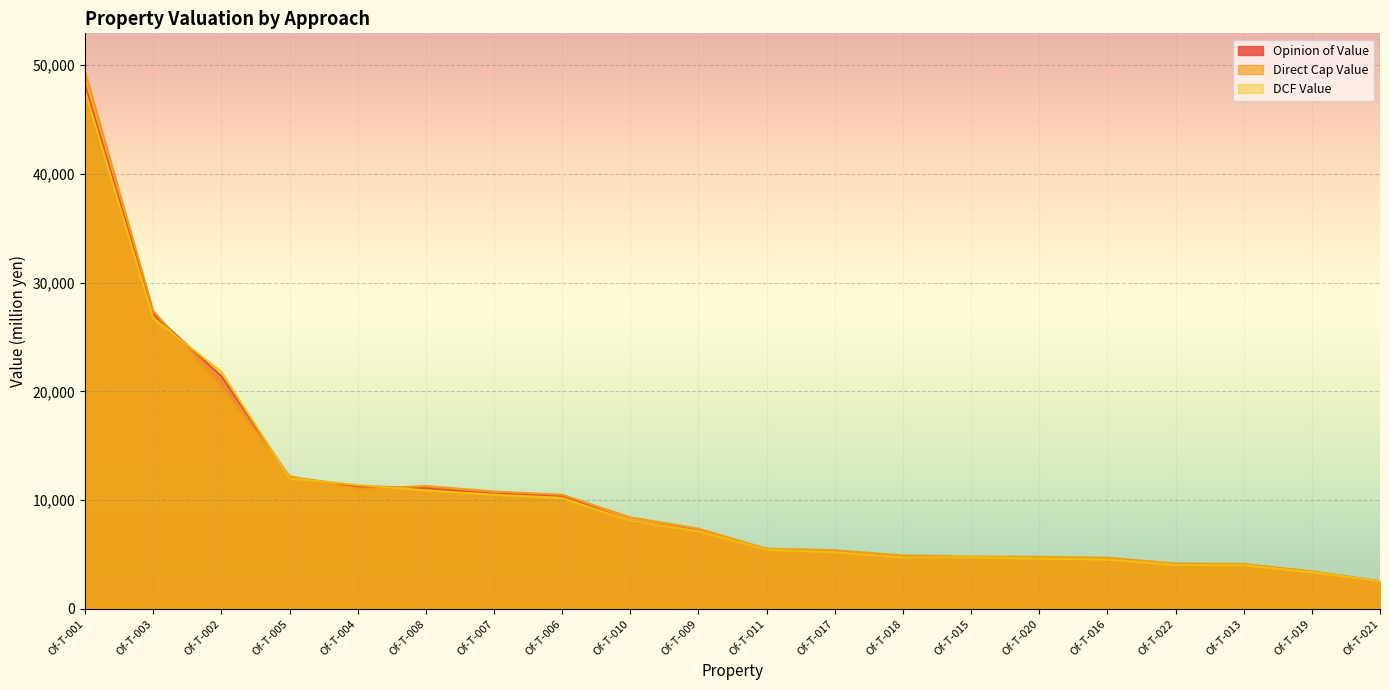

How many intersections are there between DCF Value and Opinion of Value?

4